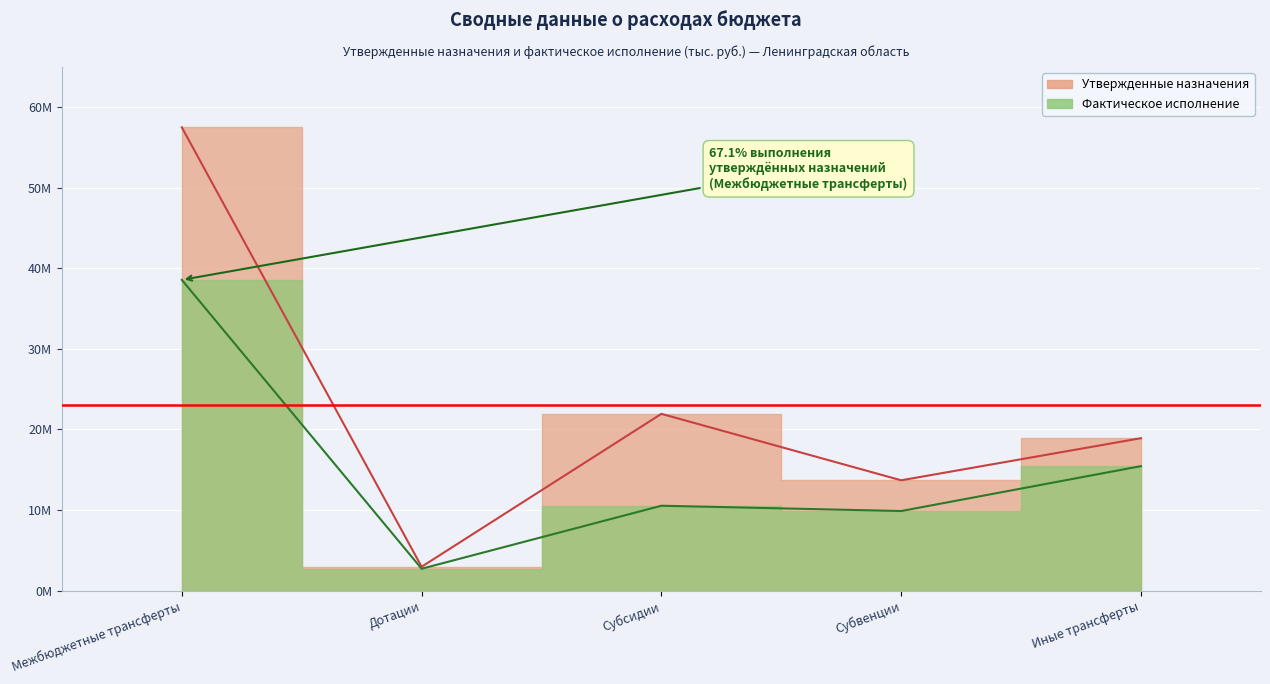

True or false: Утвержденные назначения and Фактическое исполнение intersect in this chart.

False